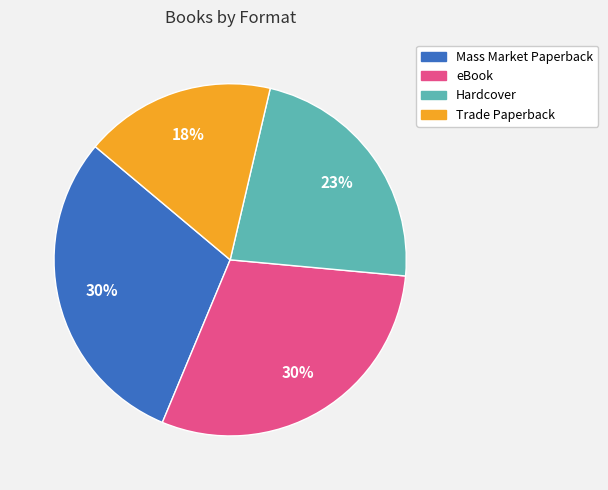

Is it true that Trade Paperback is 18% of the pie?

True